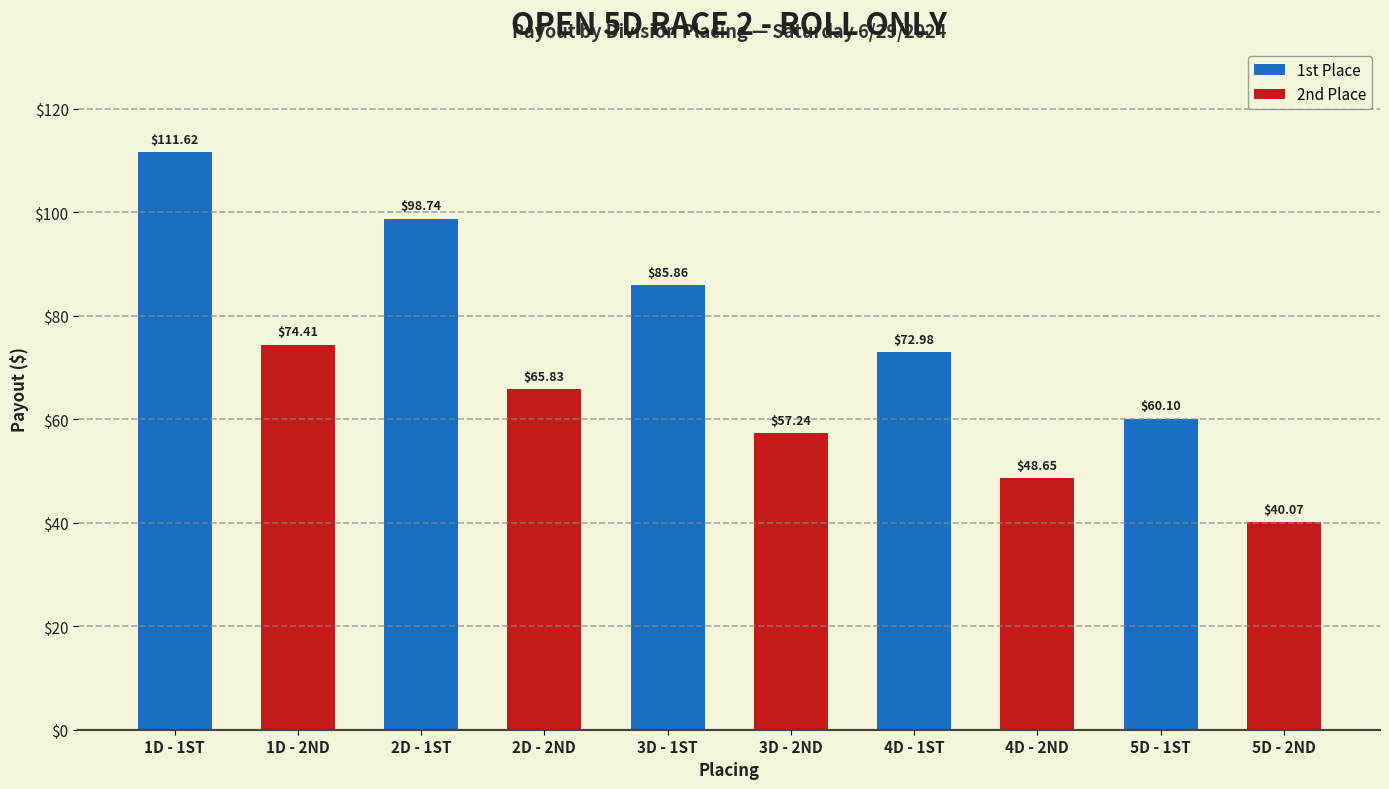

What is the ratio of the value at 2D - 1ST to the value at 5D - 1ST?

1.6